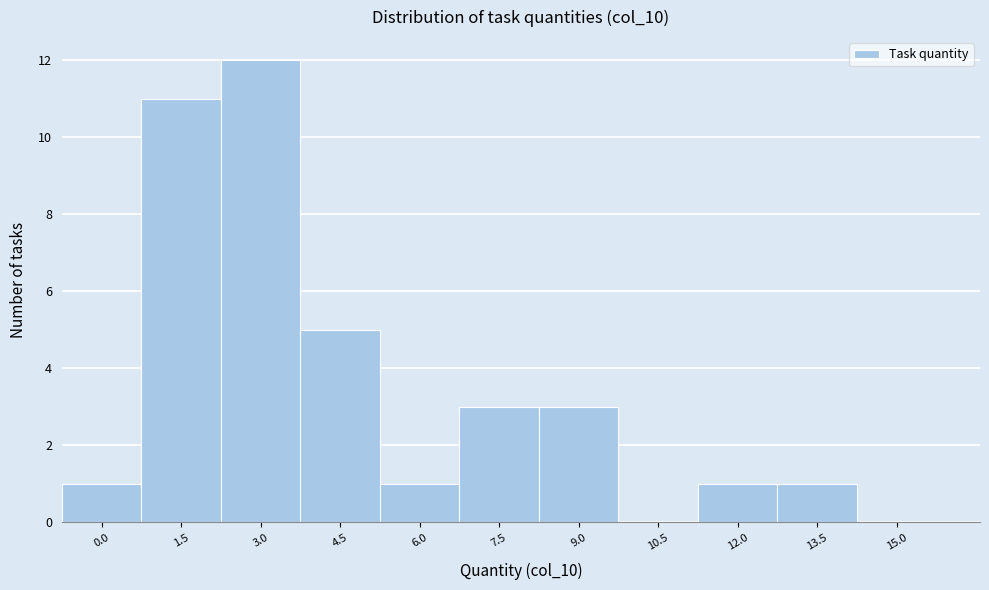

Reading left to right, transcribe all the data shown in this chart.

0.0=1	1.5=11	3.0=12	4.5=5	6.0=1	7.5=3	9.0=3	10.5=0	12.0=1	13.5=1	15.0=0